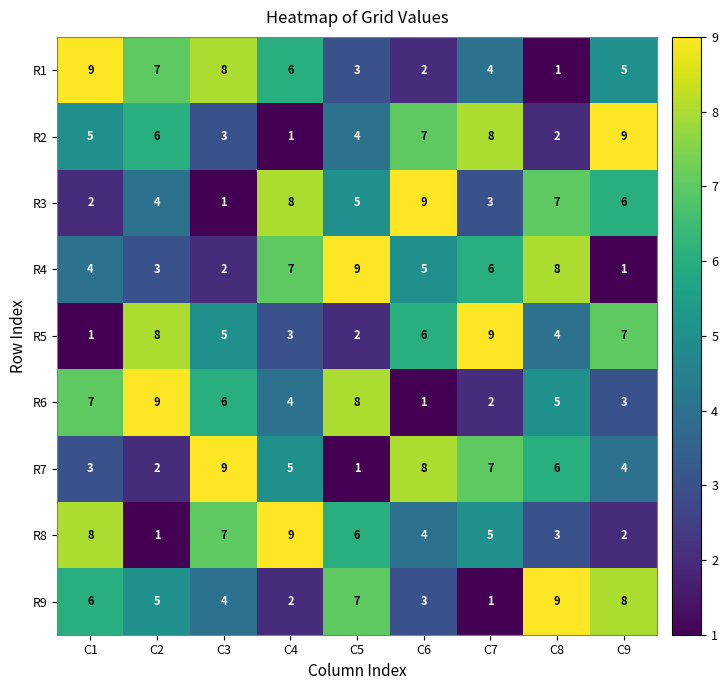

The R1 series shows 3 at C5. True or false?

True